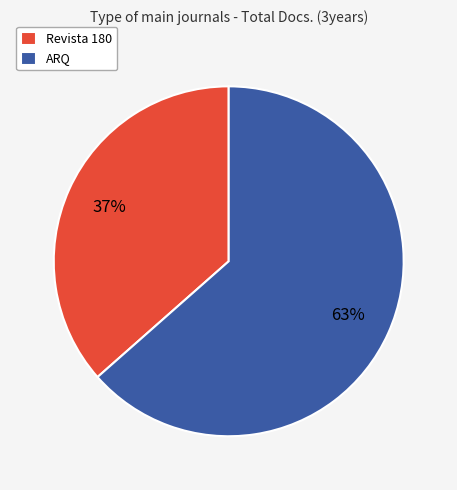

Does any single category account for the majority?

Yes